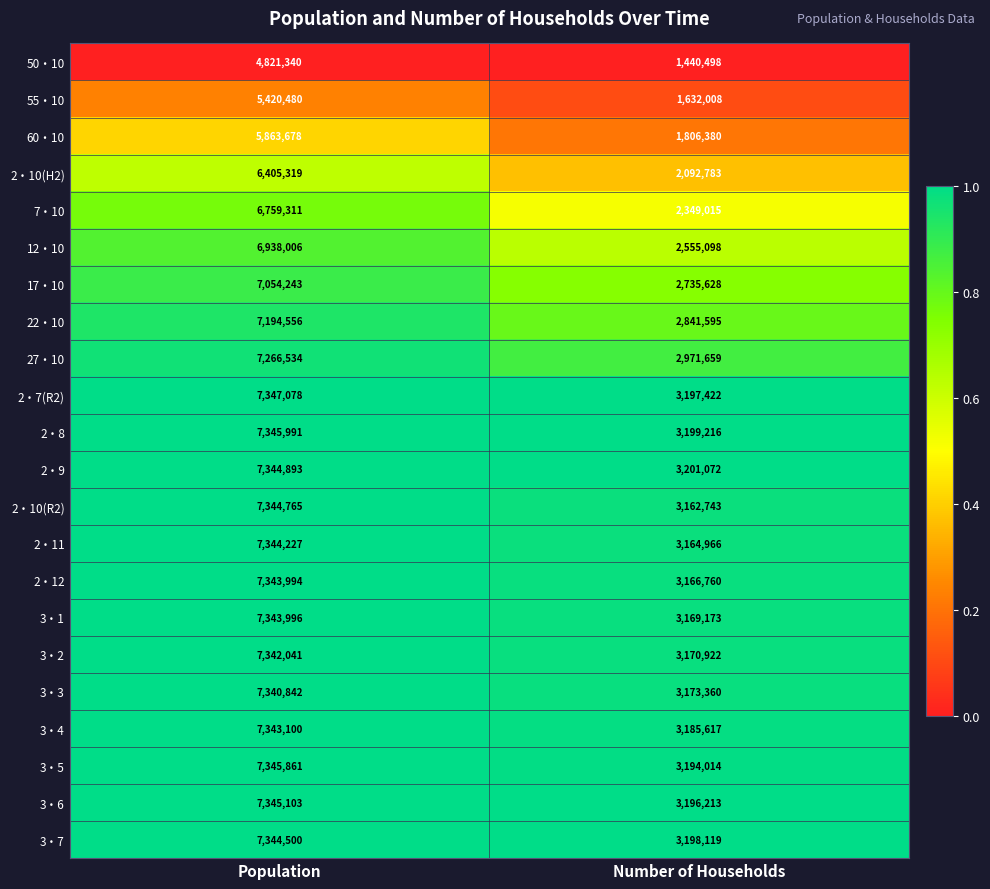

At which category does the chart reach its peak across all series?

Population